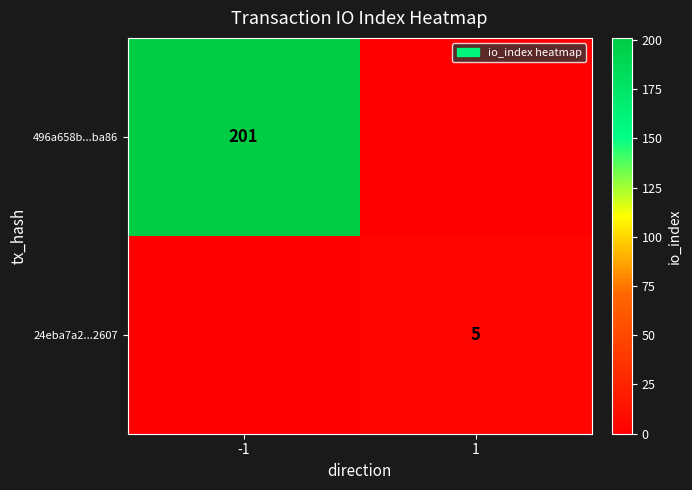

The 496a658b...ba86 series shows 89 at -1. True or false?

False